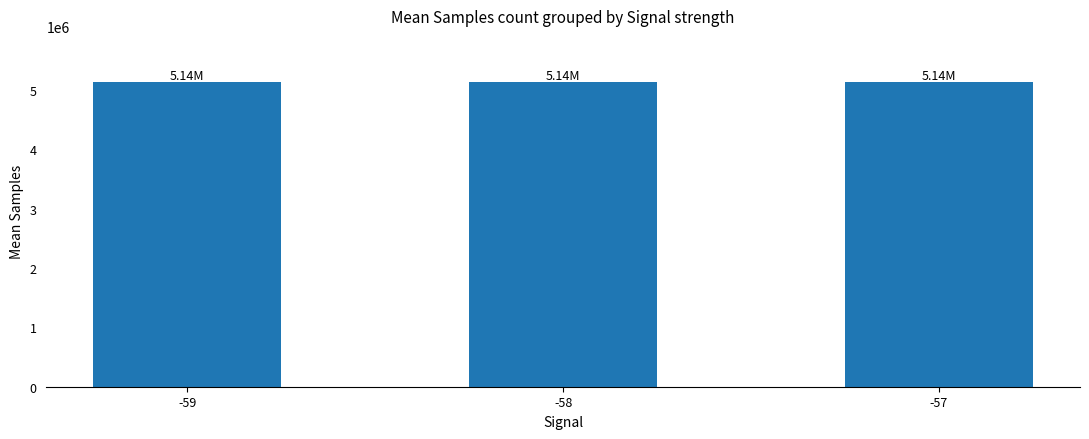

What is the average value?

5141850.2